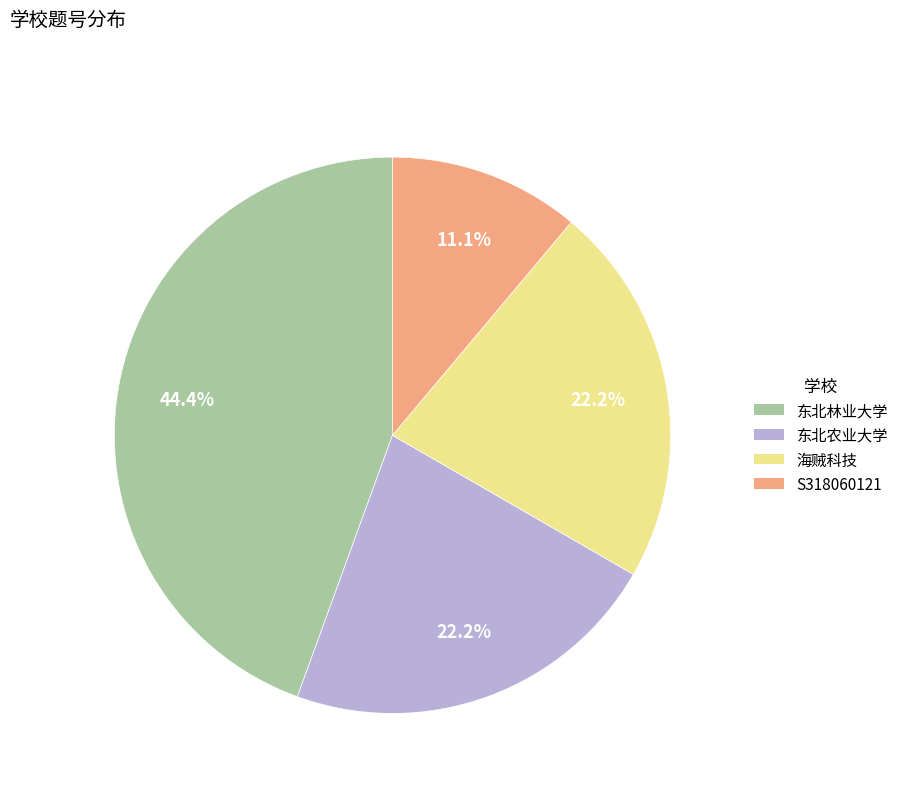

To the nearest percent, what percentage of the pie is 东北农业大学?

22%